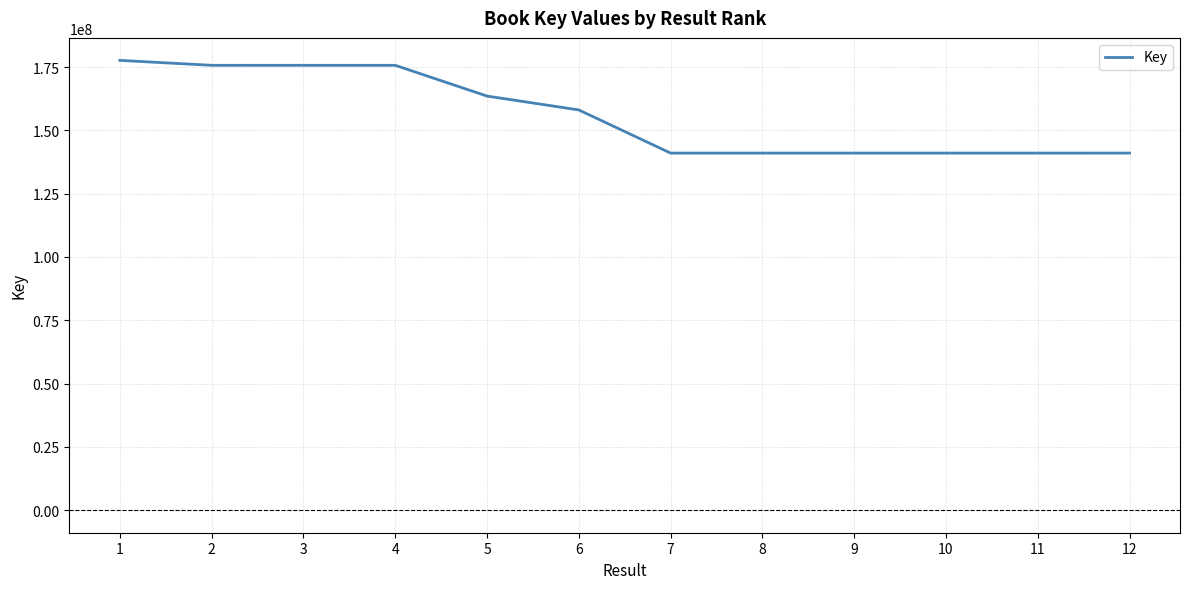

Between 2 and 12, which is larger?

2